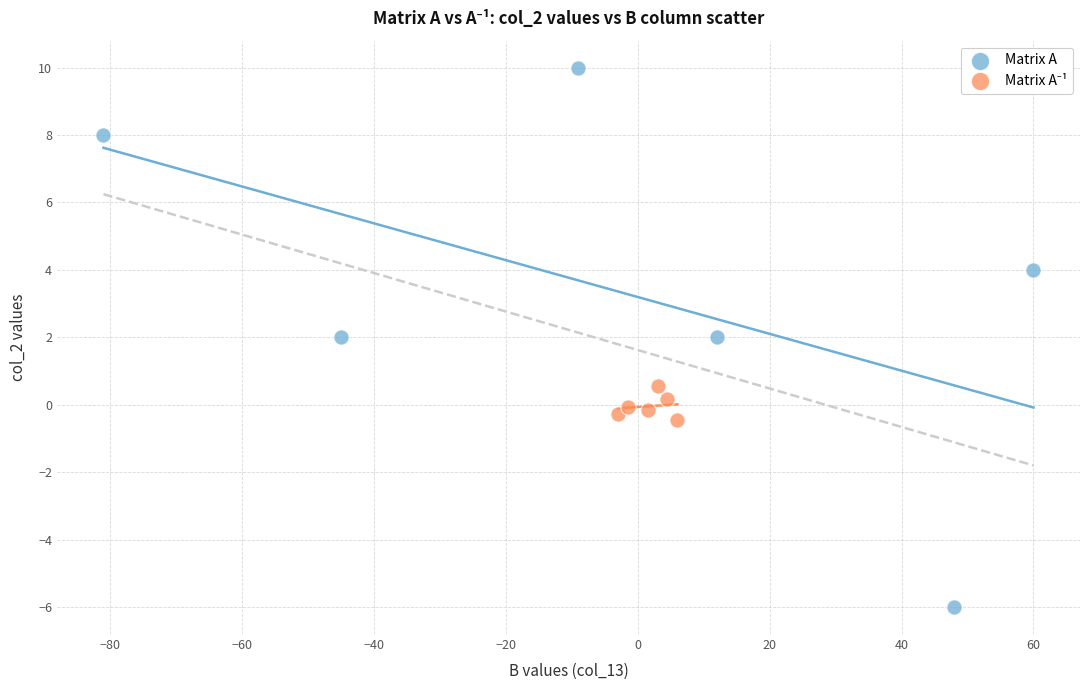

Which series reaches the maximum Y coordinate?

Matrix A